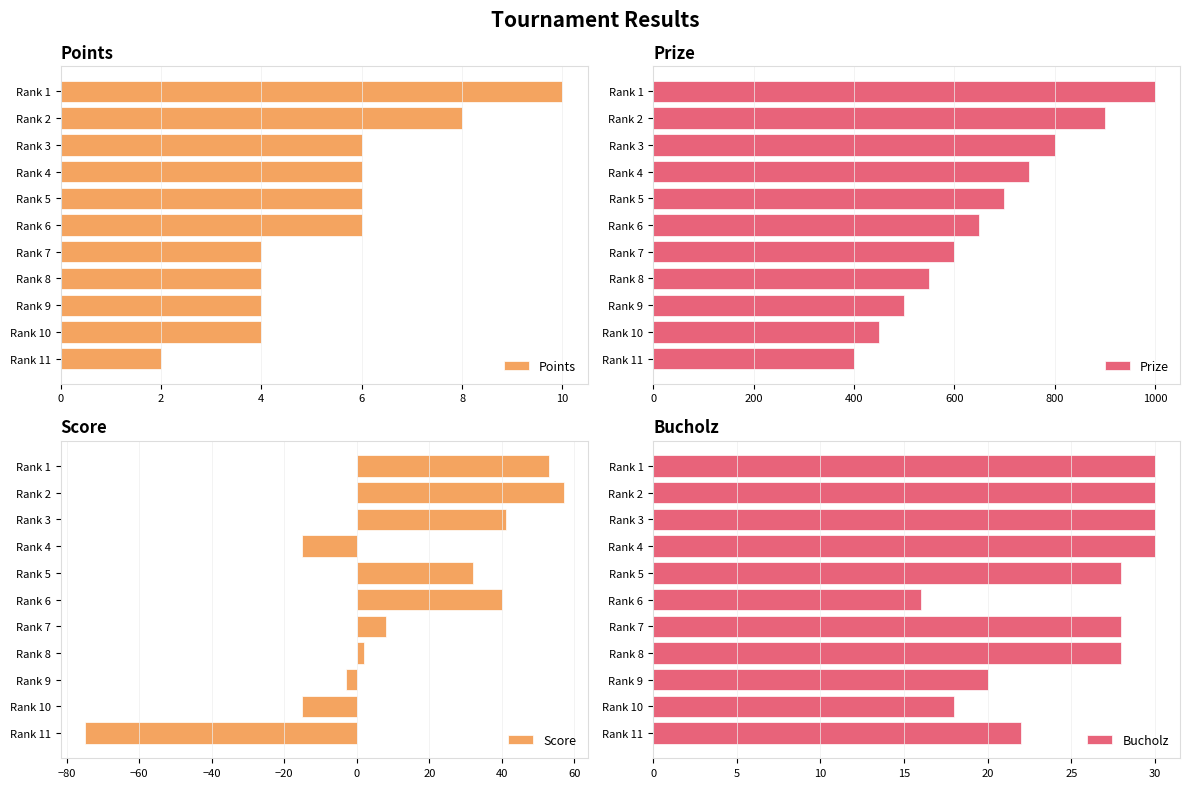

Rank the categories by Prize value from lowest to highest.

Rank 11, Rank 10, Rank 9, Rank 8, Rank 7, Rank 6, Rank 5, Rank 4, Rank 3, Rank 2, Rank 1